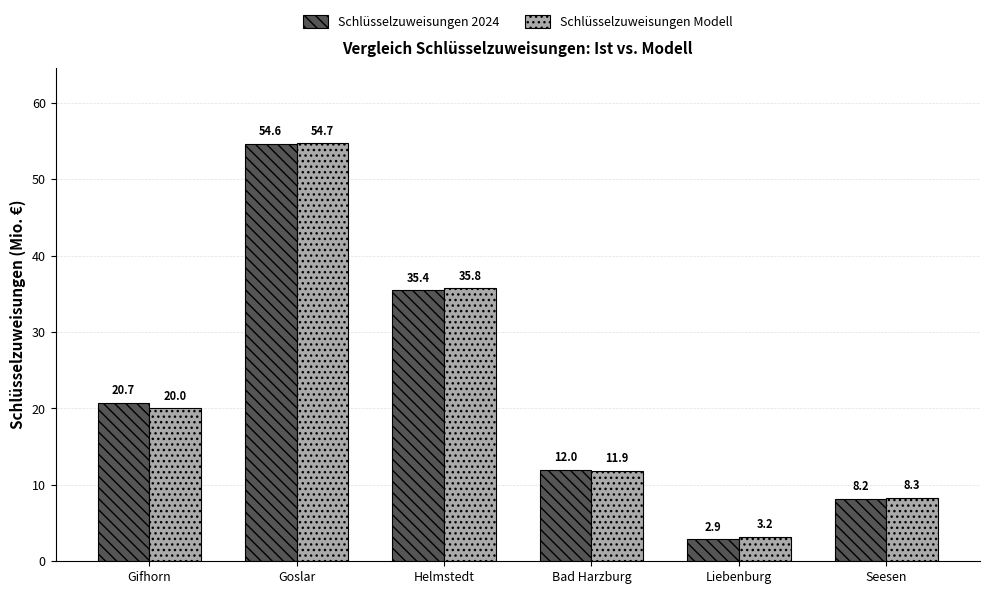

What is the label of the 4th bar from the left?

Bad Harzburg